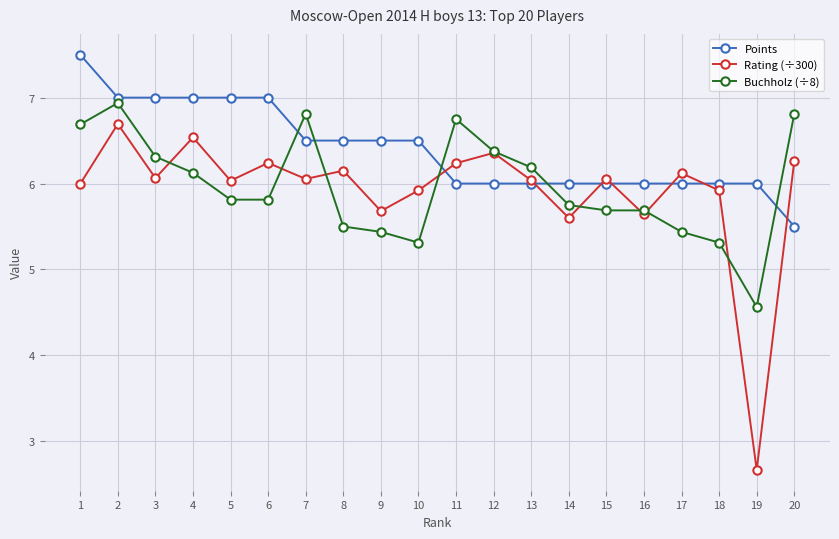

What are all the series names shown in the legend?

Points, Rating (÷300), Buchholz (÷8)